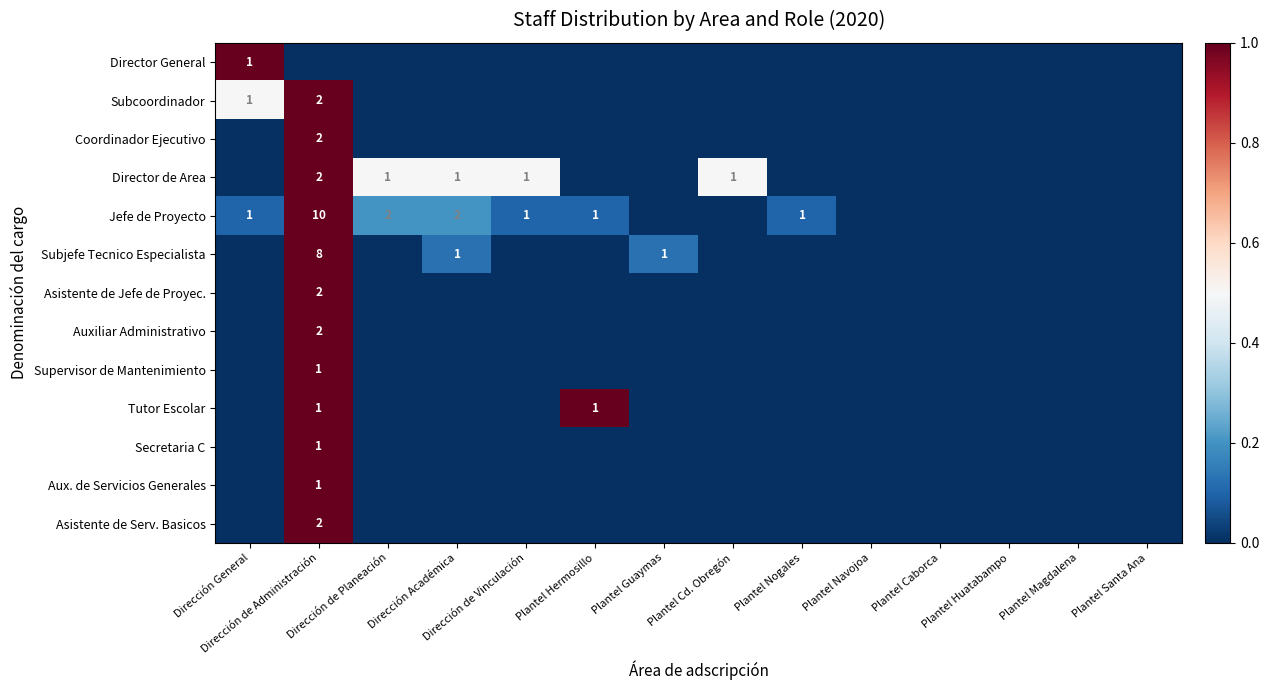

At how many categories does at least one series exceed 0?

9